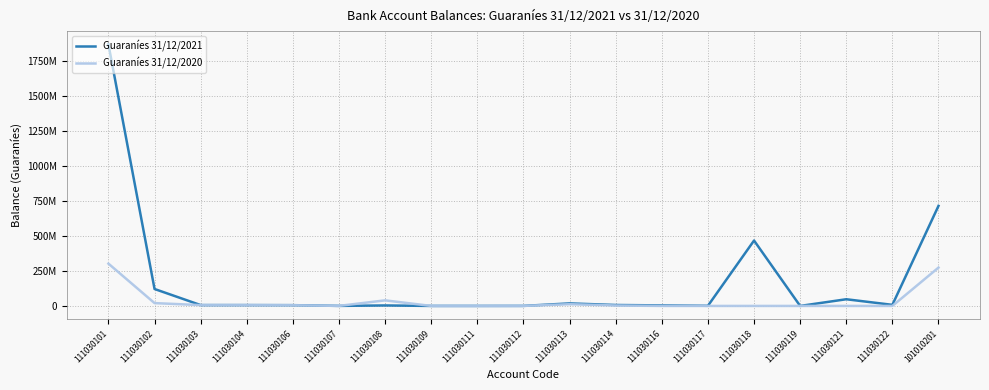

Does the chart have visible grid lines?

Yes